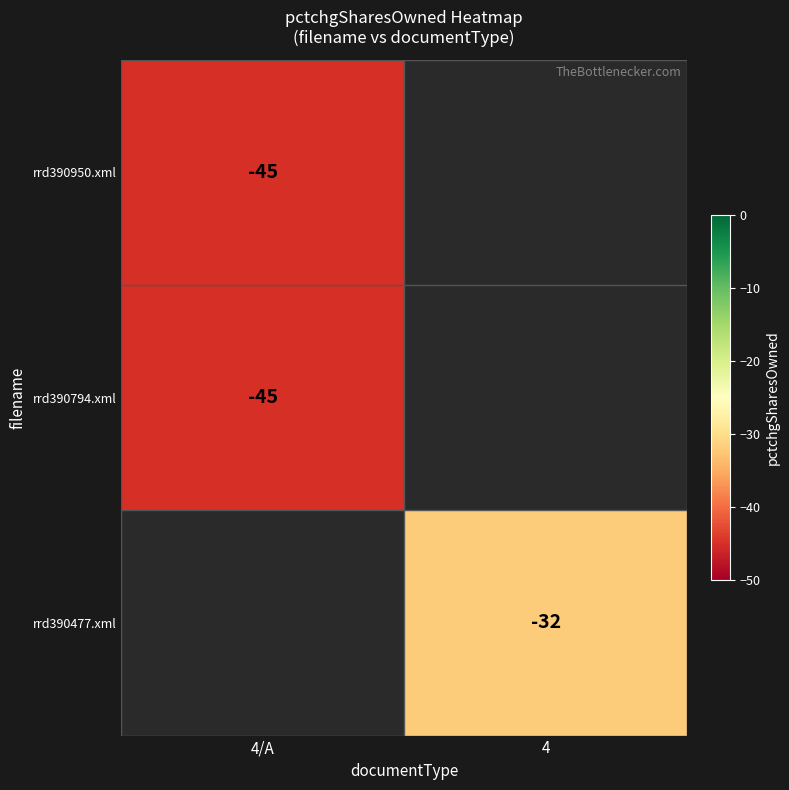

The value of rrd390794.xml at 4/A is -15.5. True or false?

False